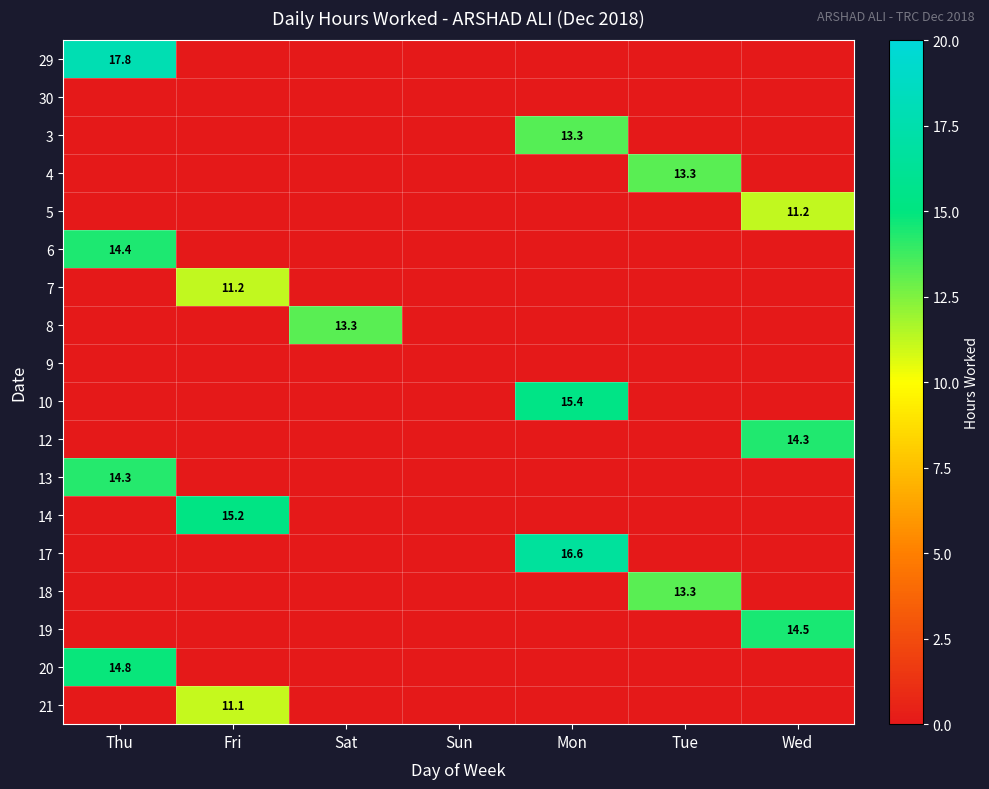

Which series has the largest range (max minus min)?

29